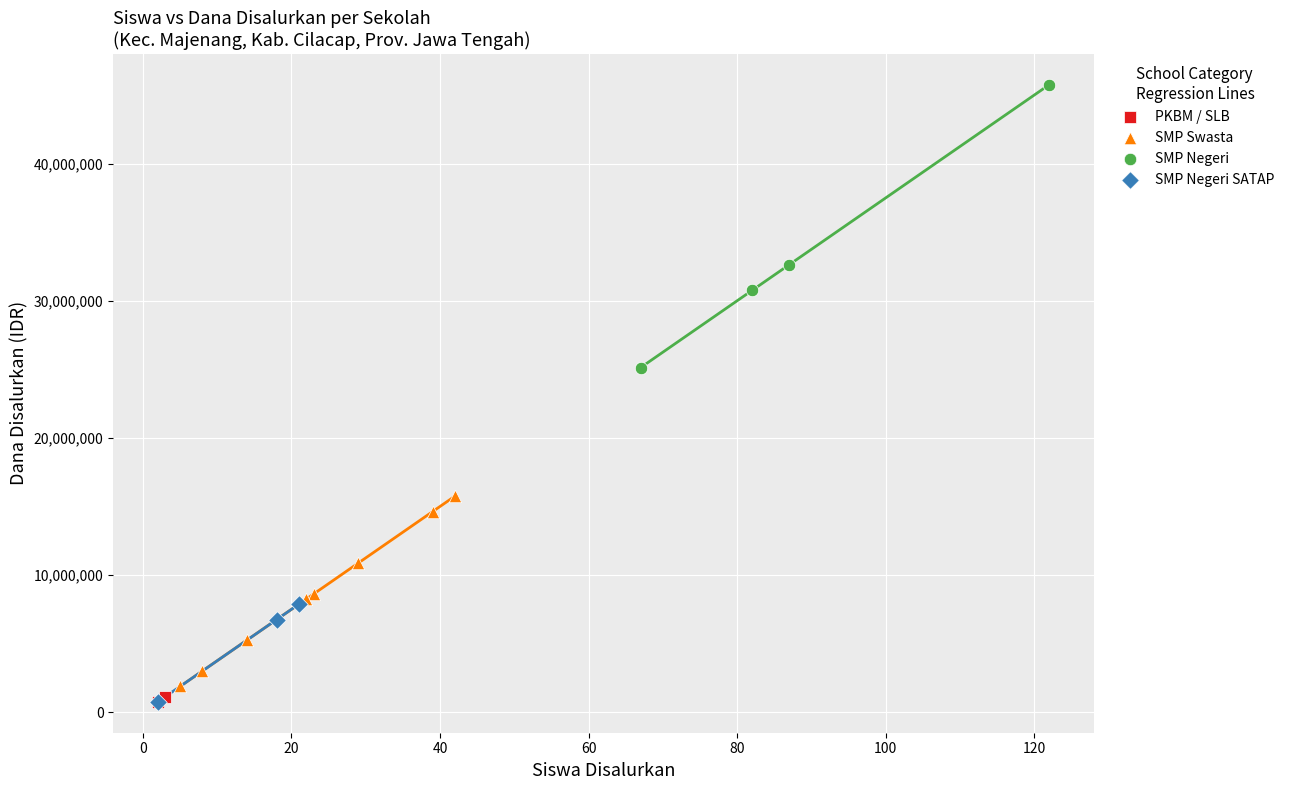

Which series has the largest Y range (max minus min)?

SMP Negeri